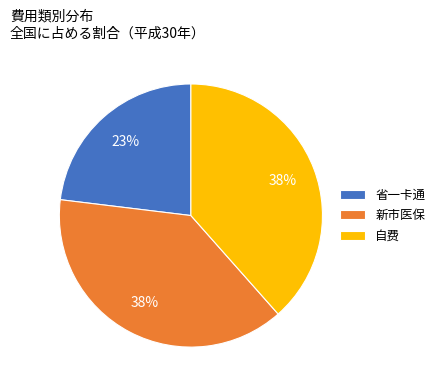

What percentage is the 省一卡通 slice, to the nearest percent?

23%